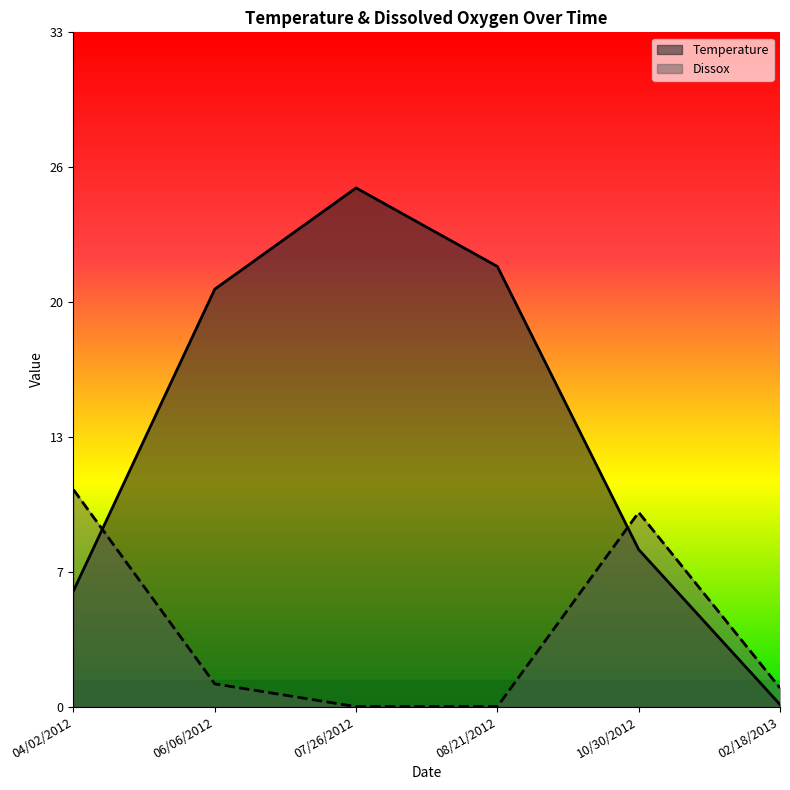

What position from the left is 02/18/2013?

6